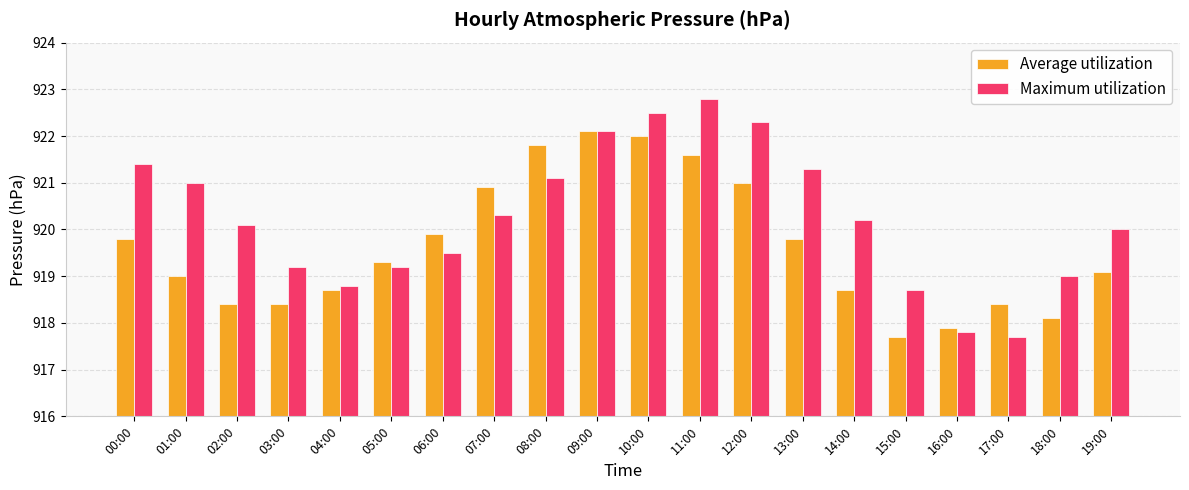

Reading left to right, extract all data points from this chart.

Average utilization: 00:00=919.8	01:00=919.0	02:00=918.4	03:00=918.4	04:00=918.7	05:00=919.3	06:00=919.9	07:00=920.9	08:00=921.8	09:00=922.1	10:00=922.0	11:00=921.6	12:00=921.0	13:00=919.8	14:00=918.7	15:00=917.7	16:00=917.9	17:00=918.4	18:00=918.1	19:00=919.1
Maximum utilization: 00:00=921.4	01:00=921.0	02:00=920.1	03:00=919.2	04:00=918.8	05:00=919.2	06:00=919.5	07:00=920.3	08:00=921.1	09:00=922.1	10:00=922.5	11:00=922.8	12:00=922.3	13:00=921.3	14:00=920.2	15:00=918.7	16:00=917.8	17:00=917.7	18:00=919.0	19:00=920.0